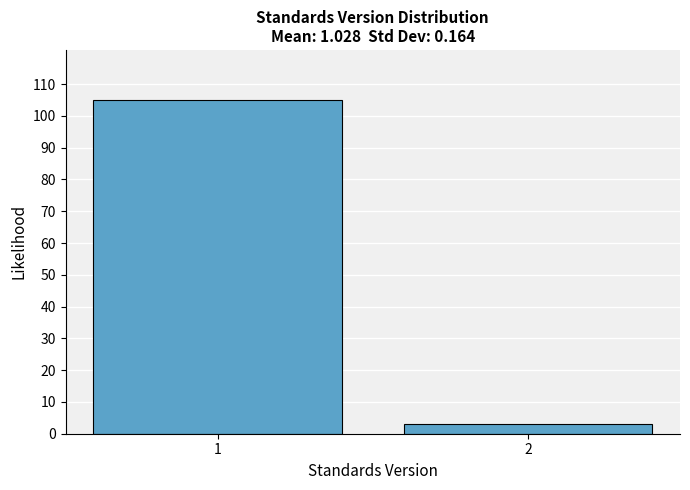

Reading right to left, list all the values displayed in this chart.

2=3	1=105